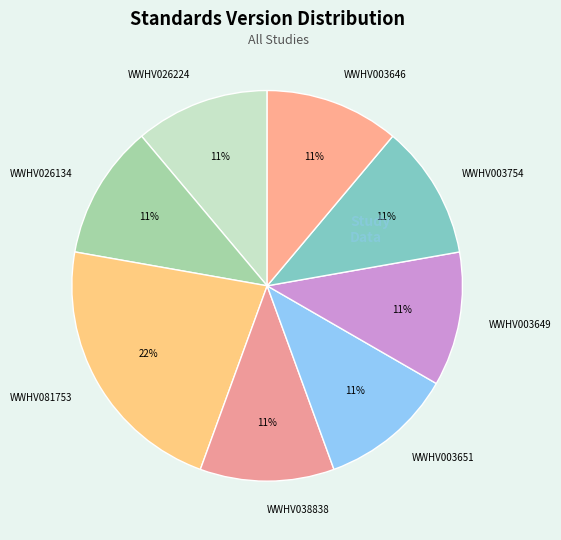

Which category has the biggest portion of the pie?

WWHV081753